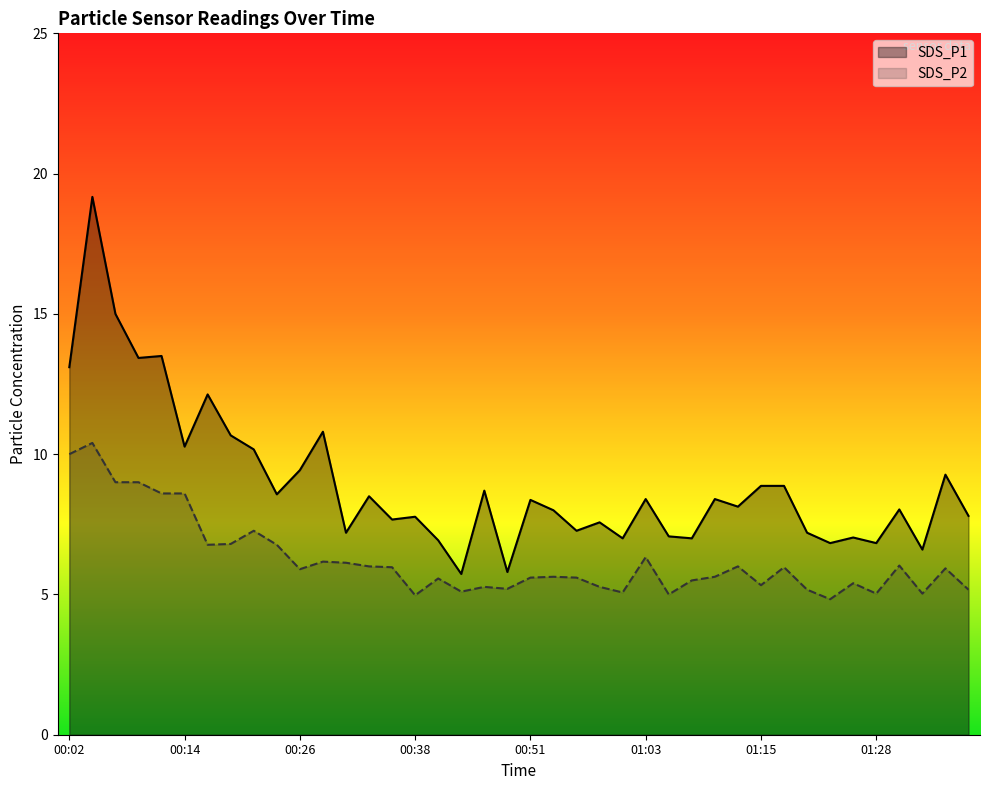

What are all the series names shown in the legend?

SDS_P1, SDS_P2